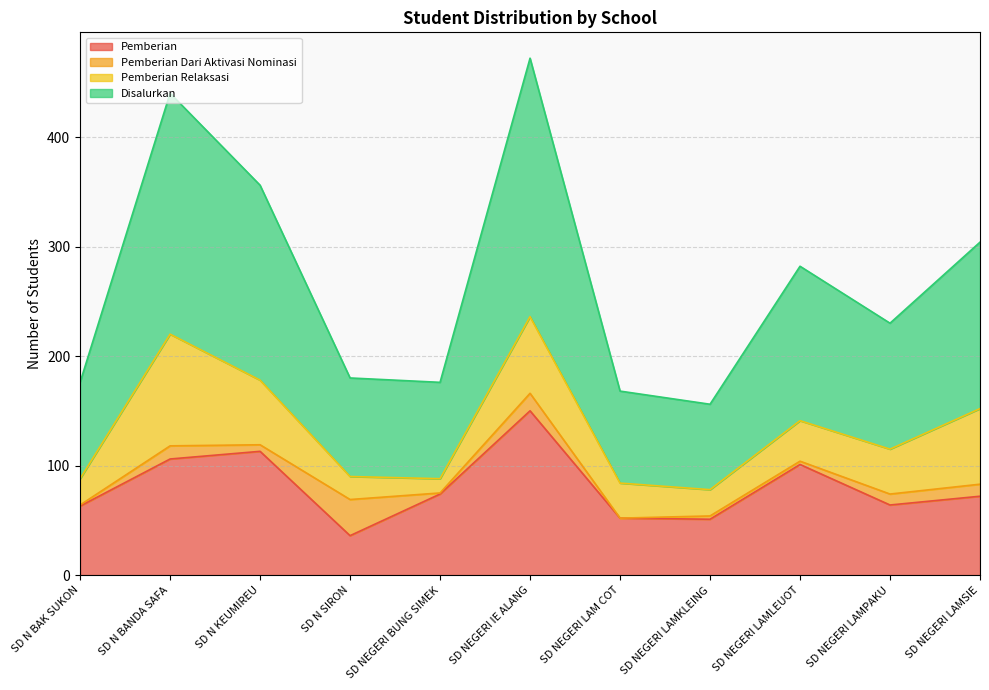

True or false: Pemberian has a value of 72 at SD NEGERI LAMSIE.

True